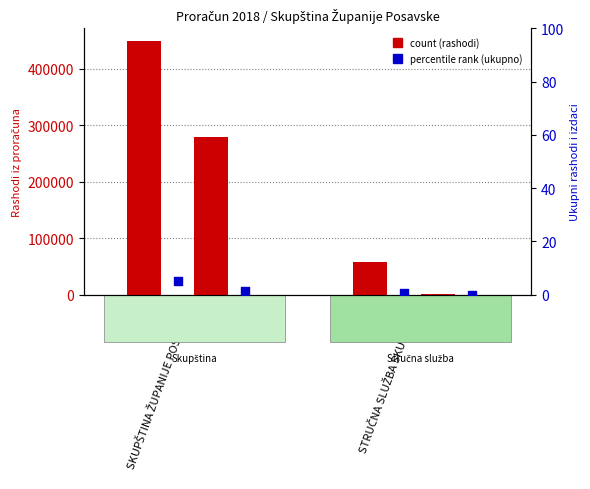

Is the value of Izdaci za materijal, sitan inventar at STRUČNA SLUŽBA SKUPŠTINE greater than the value of Doprinosi poslodavca at SKUPŠTINA ŽUPANIJE POSAVSKE?

Yes